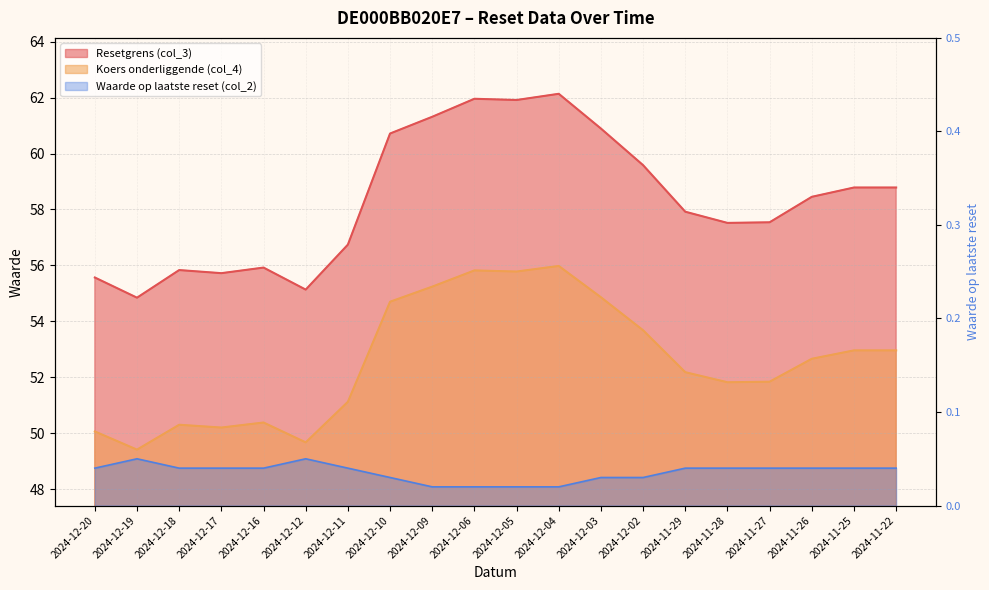

The value of Waarde op laatste reset (col_2) at 2024-12-02 is 0.0. True or false?

True